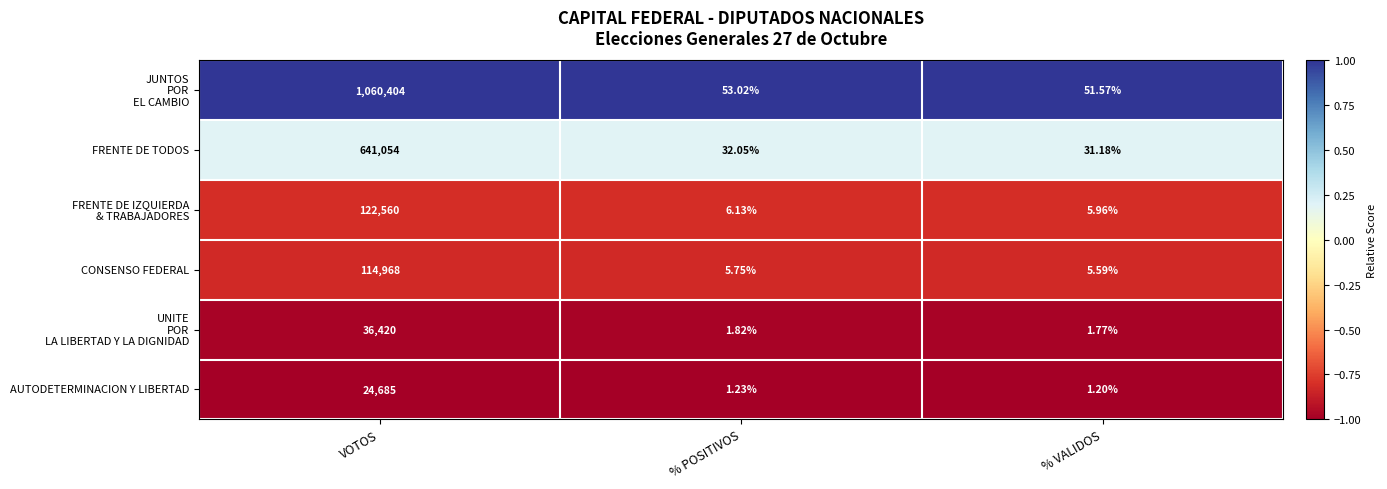

List the labels in order of FRENTE DE TODOS value, smallest first.

% VALIDOS, % POSITIVOS, VOTOS